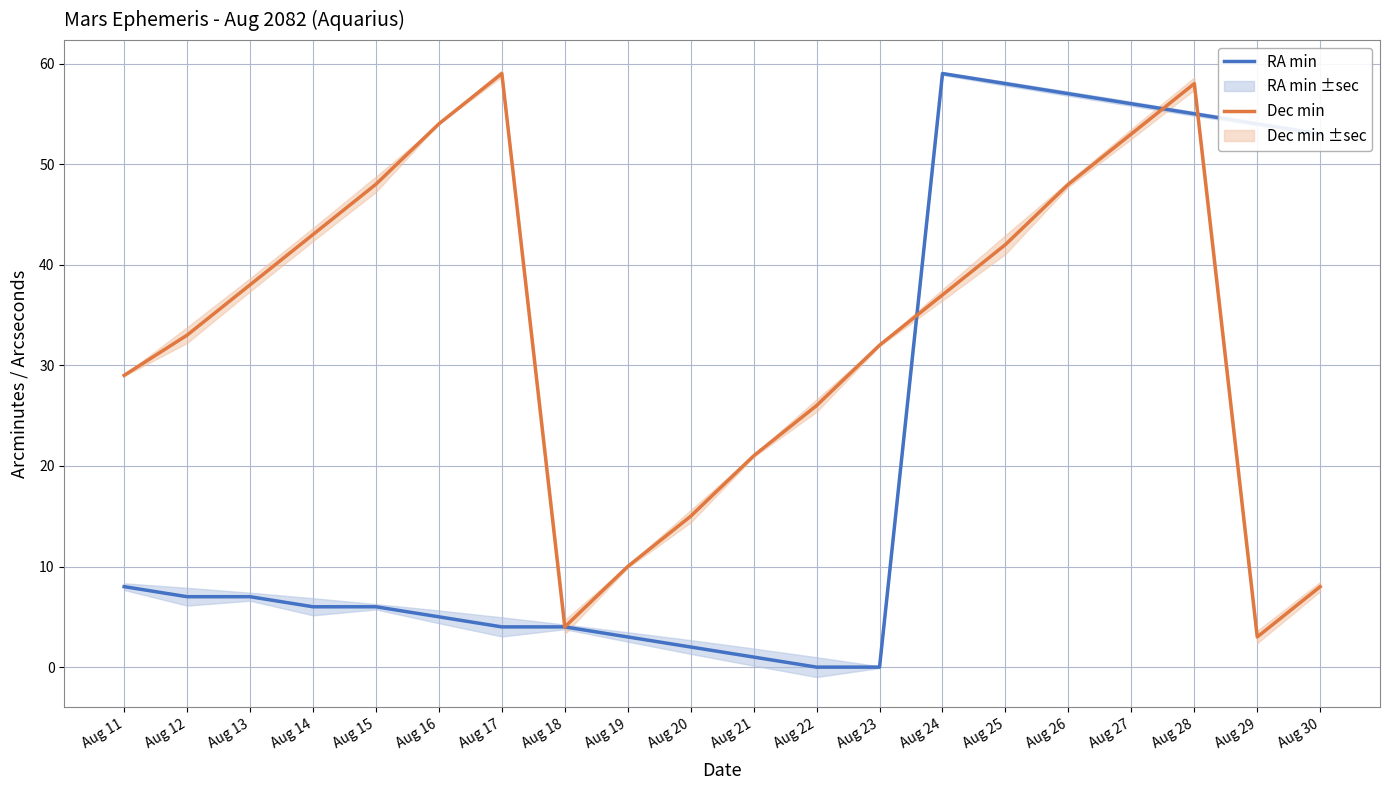

Rank the series by their average value, from lowest to highest.

RA min, Dec min